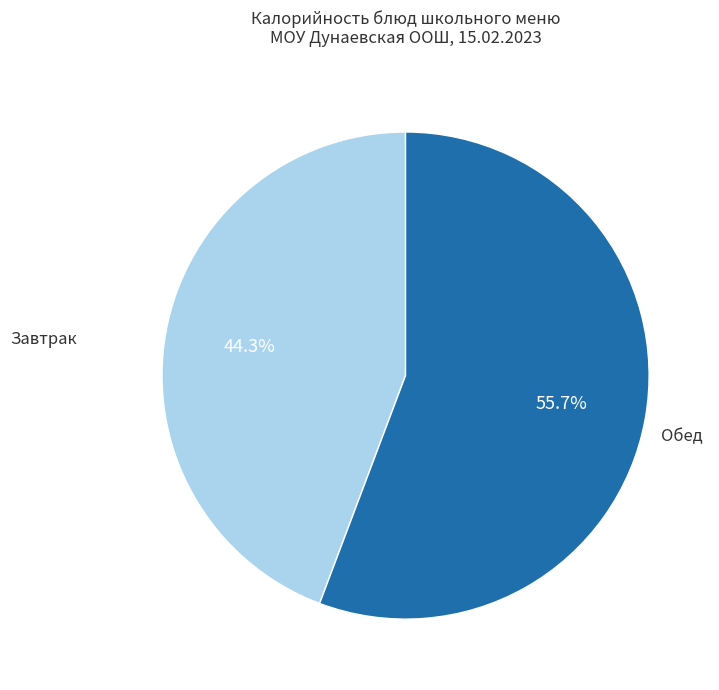

Is there any slice that represents more than half of the pie?

Yes